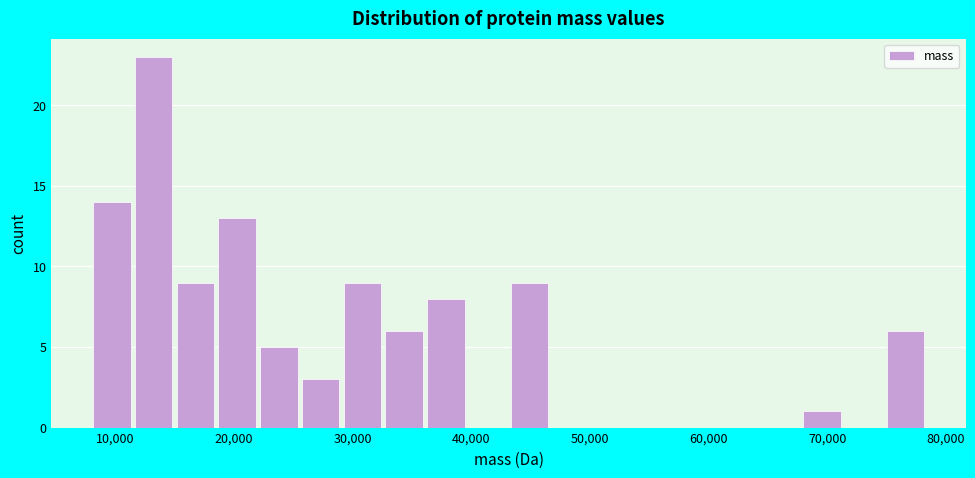

Read against the x-axis, roughly where is the centre of the tallest bar?

13000